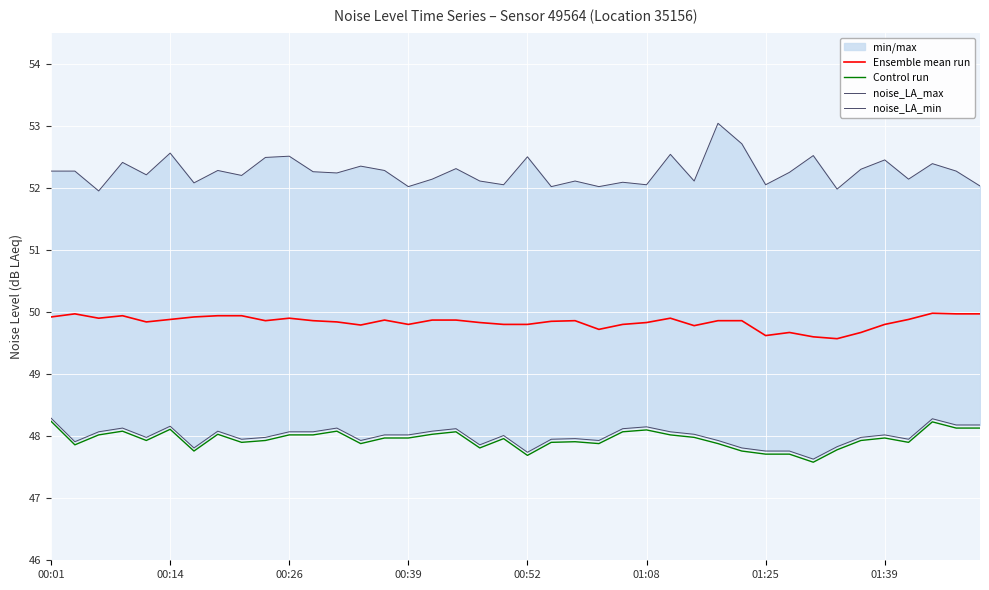

What is the minimum value shown in the chart?

47.6